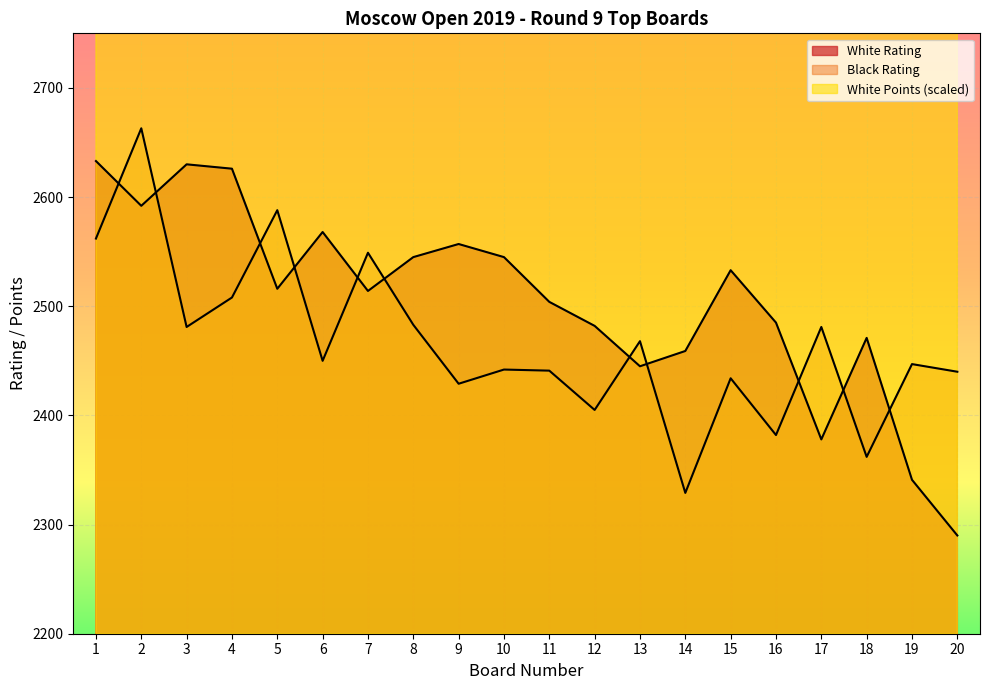

How many White Points values are between 4300 and 4720?

19